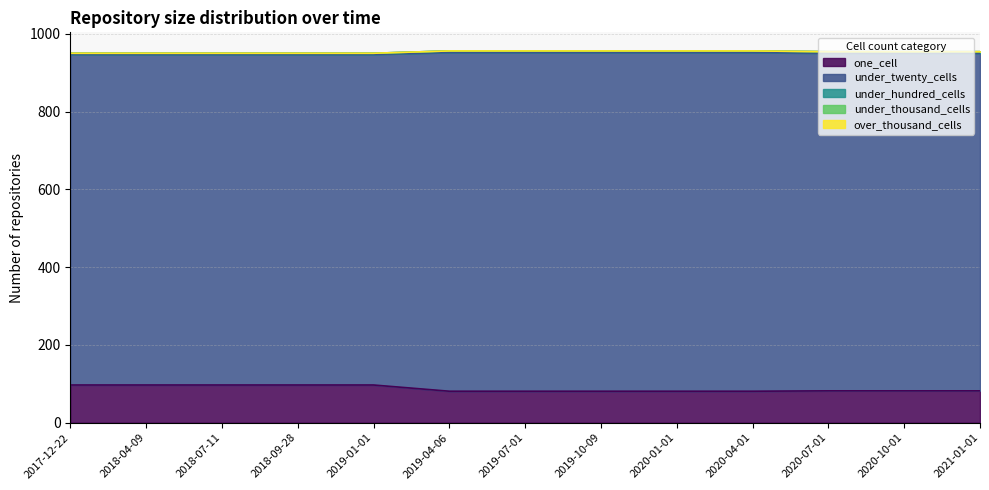

How many data points in one_cell are above 82?

5